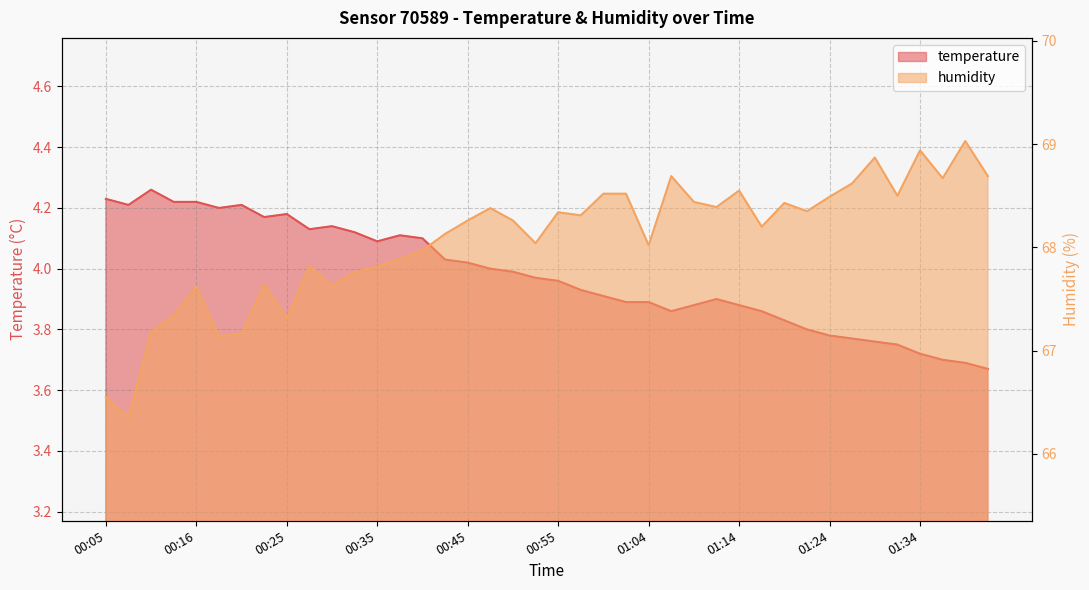

List the labels in order of temperature value, smallest first.

01:41, 01:38, 01:36, 01:34, 01:31, 01:29, 01:26, 01:24, 01:21, 01:19, 01:07, 01:17, 01:09, 01:14, 01:02, 01:04, 01:12, 01:00, 00:57, 00:55, 00:52, 00:50, 00:47, 00:45, 00:43, 00:35, 00:40, 00:38, 00:33, 00:28, 00:30, 00:23, 00:25, 00:18, 00:08, 00:21, 00:13, 00:16, 00:05, 00:11